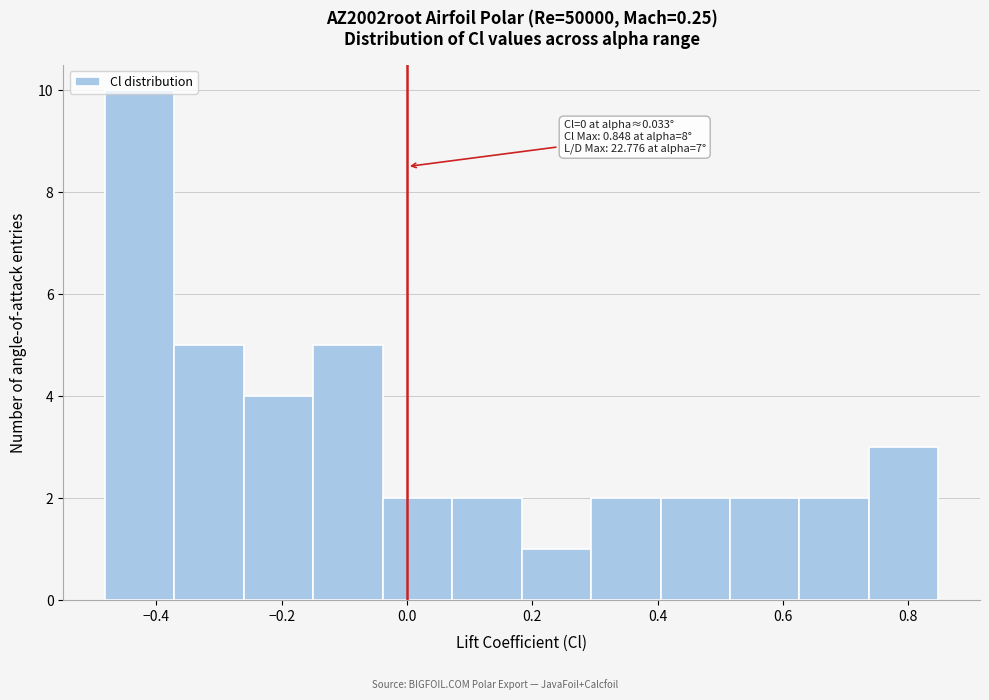

Which range on the x-axis has the tallest bar?

-0.48 to -0.38